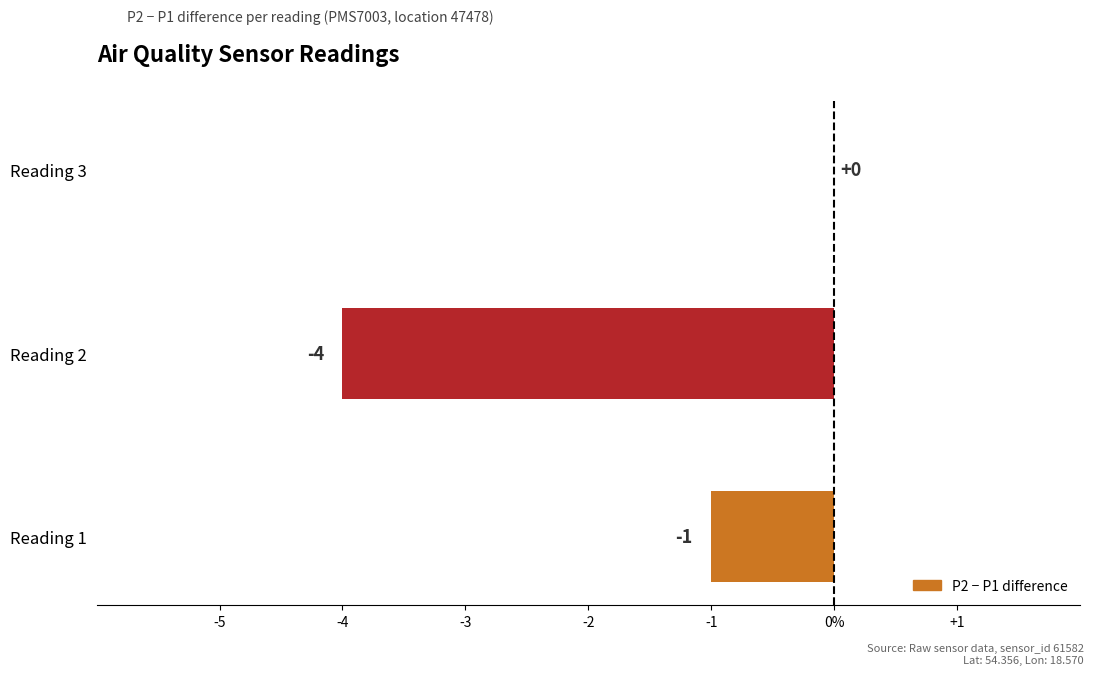

What is the average value?

-2